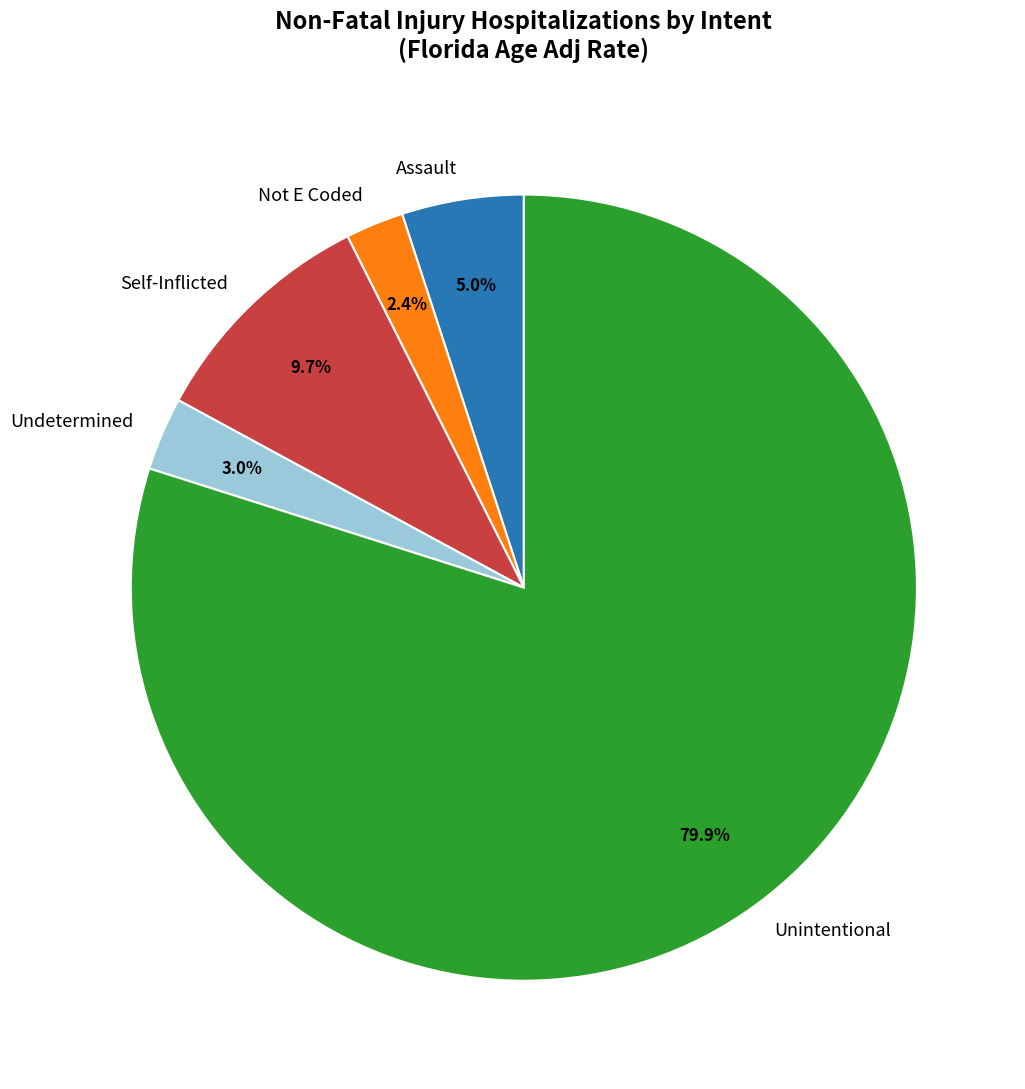

Which slice is the smallest?

Not E Coded